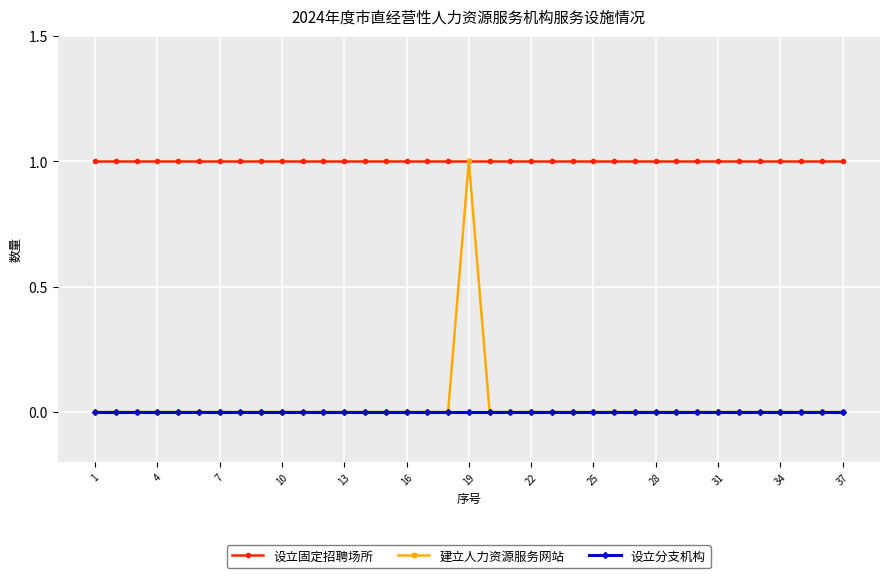

Which series has the largest total across all categories?

设立固定招聘场所